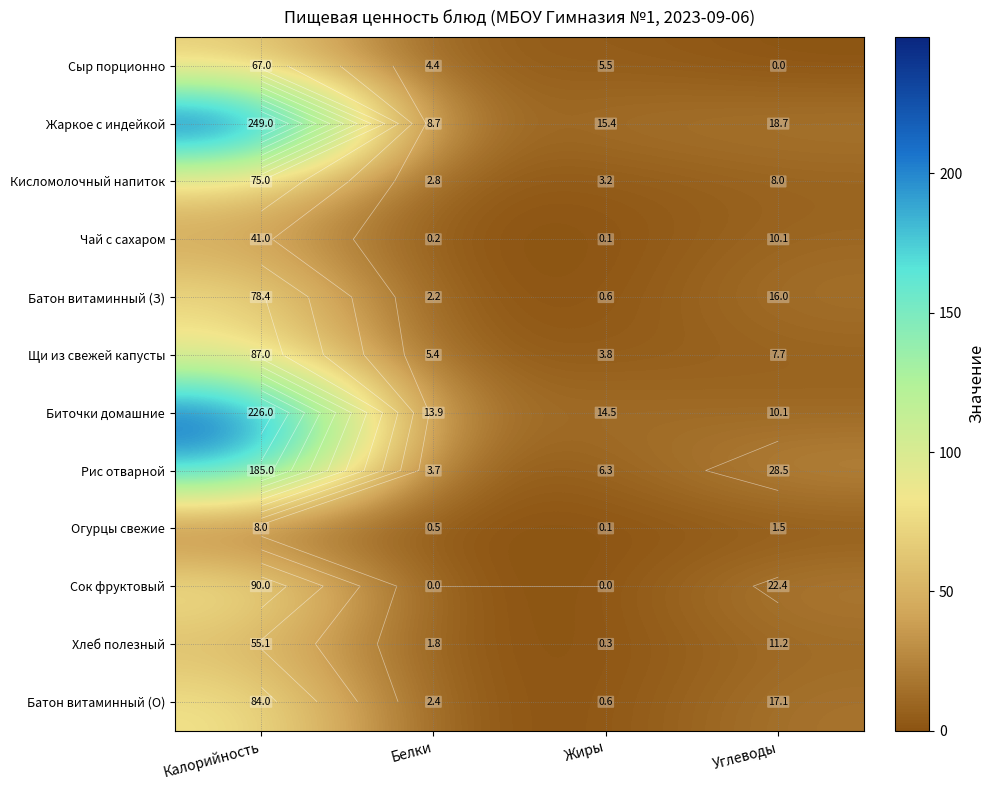

The value of Биточки домашние at Белки is 13.9. True or false?

True